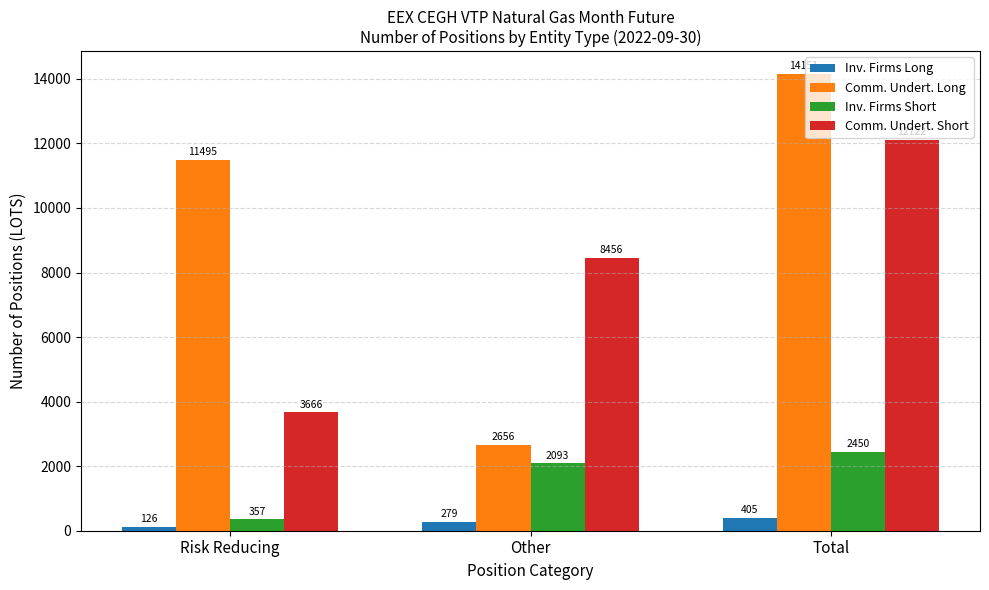

What is the difference between the Comm. Undert. Short values at Other and Risk Reducing?

4790